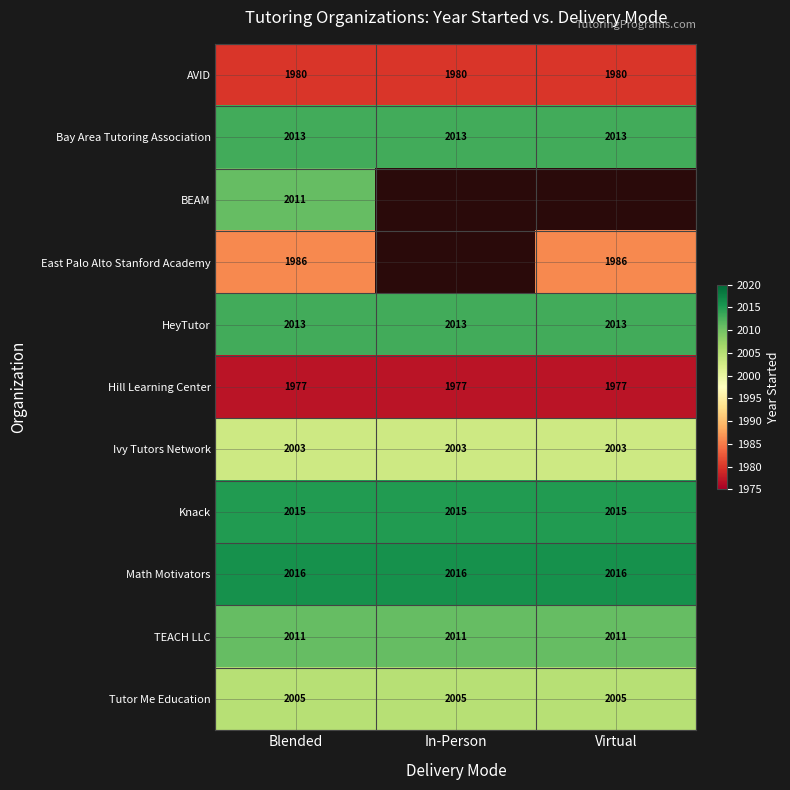

What is the average value of the AVID series?

1980